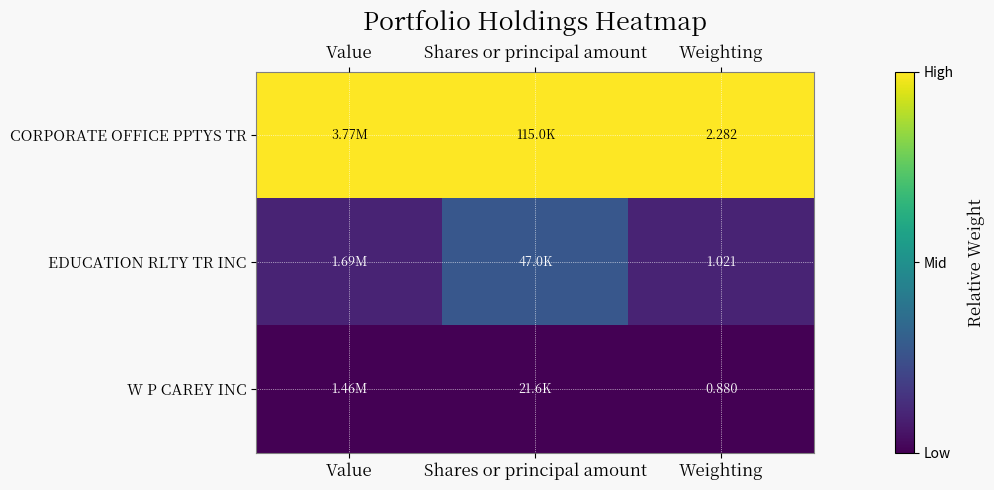

Rank the series at Weighting from lowest to highest value.

W P CAREY INC, EDUCATION RLTY TR INC, CORPORATE OFFICE PPTYS TR